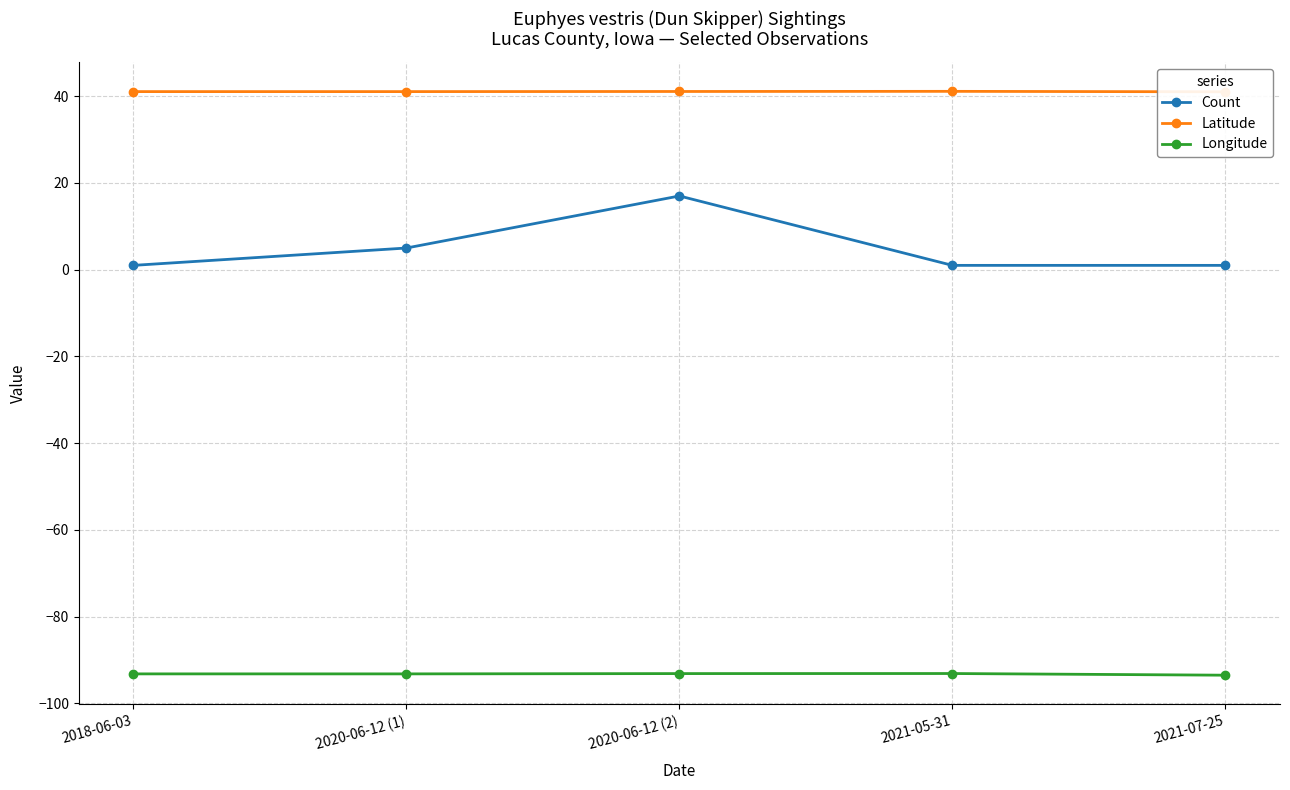

What is the difference between the maximum and minimum values in the Count series?

16.0